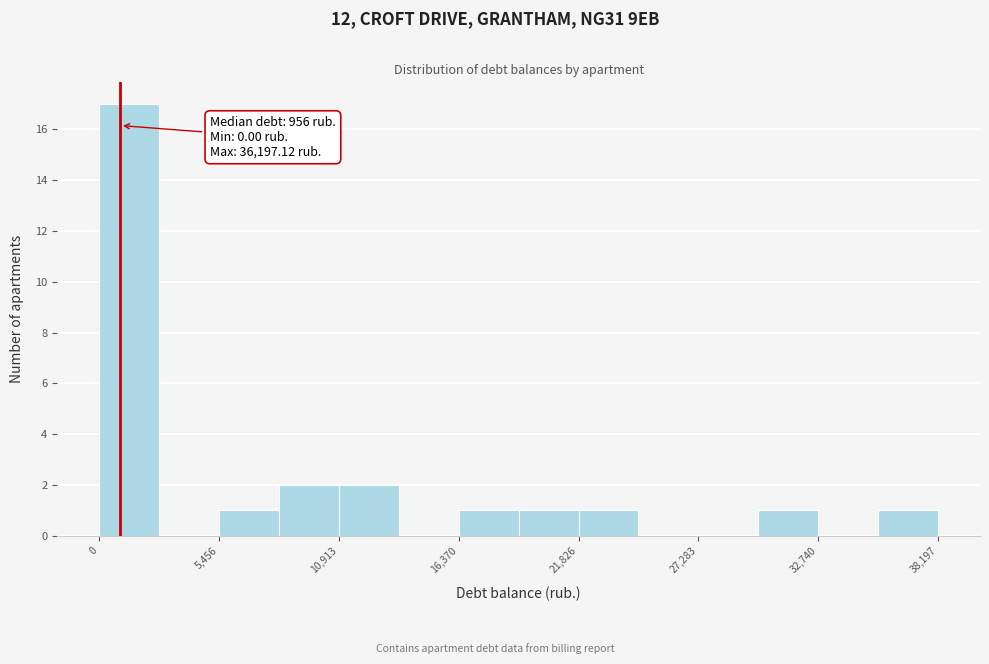

Around what value on the x-axis is the tallest bar? Give the approximate position of its centre, as read against the axis.

1000